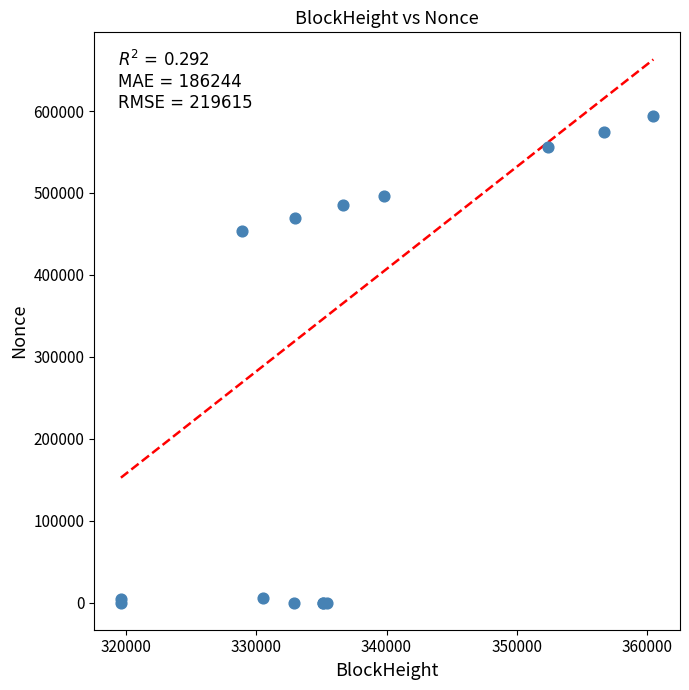

What Y value in the scatter plot is closest to 296937?

454033